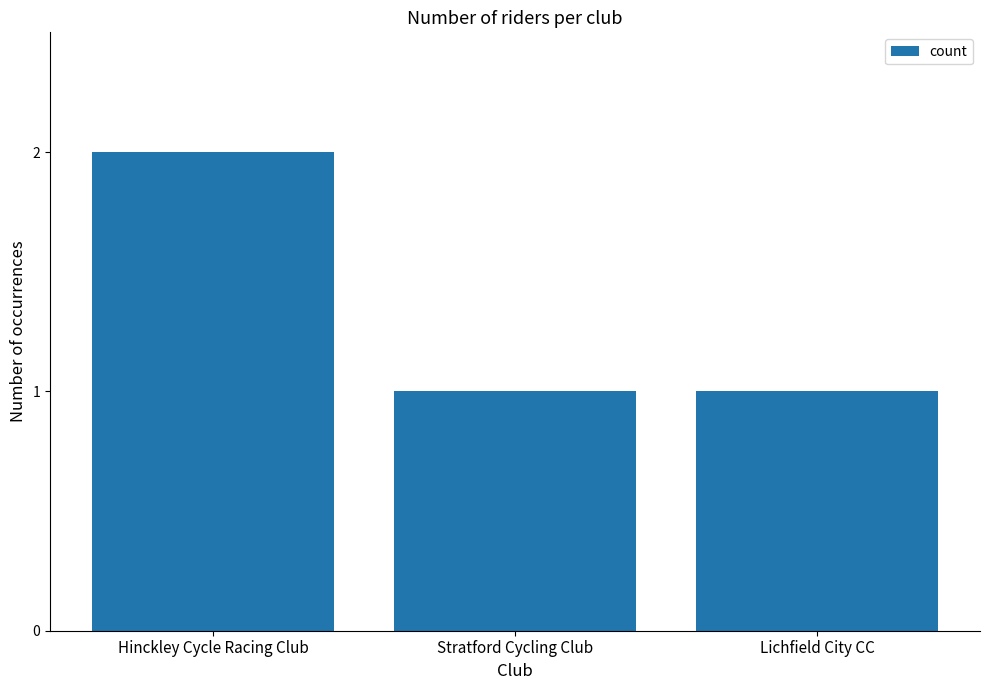

Between Hinckley Cycle Racing Club and Lichfield City CC, which is larger?

Hinckley Cycle Racing Club